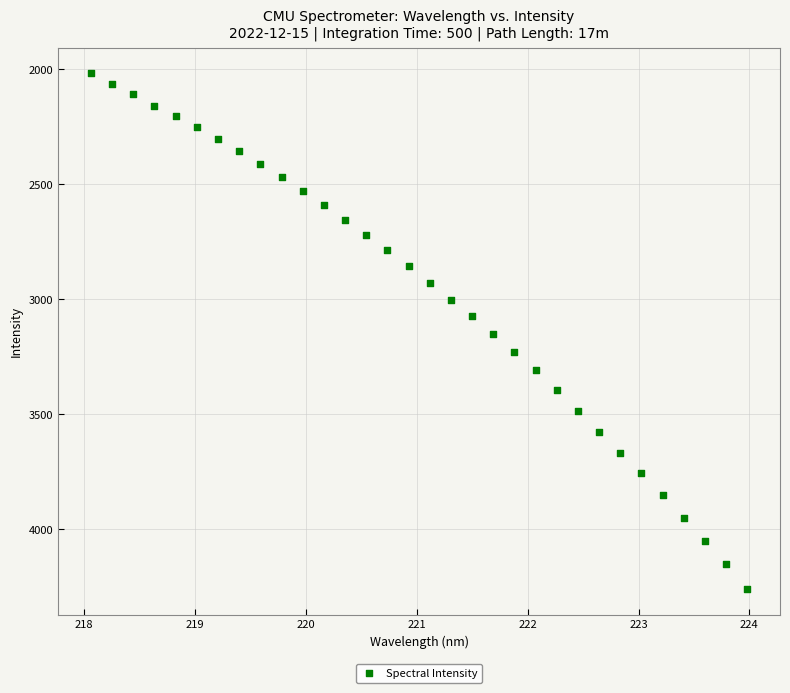

What is the range of X values (max minus min)?

5.9